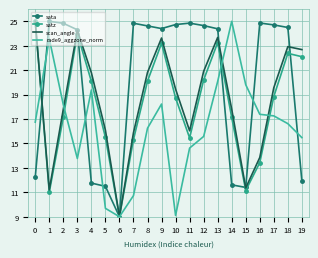

What is the total value across all series at 10?

72.0